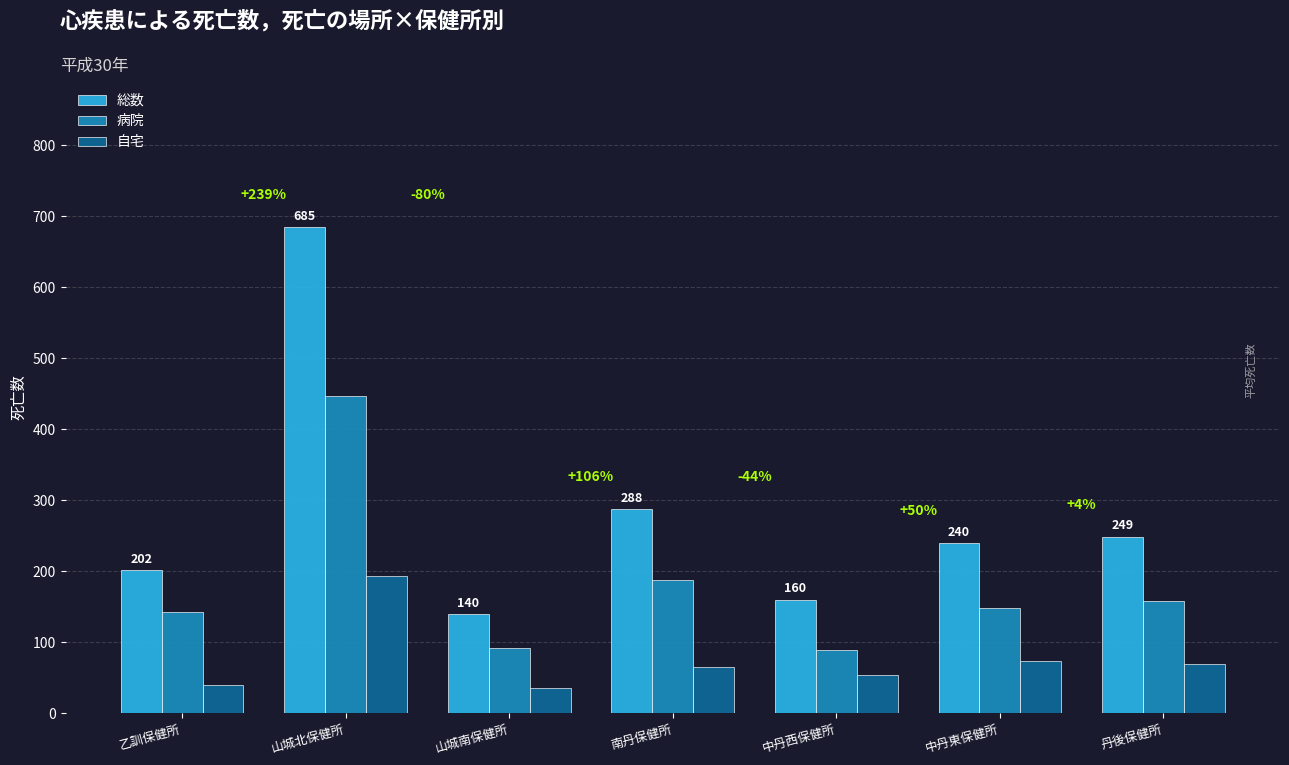

What is the label of the 7th bar from the right?

乙訓保健所